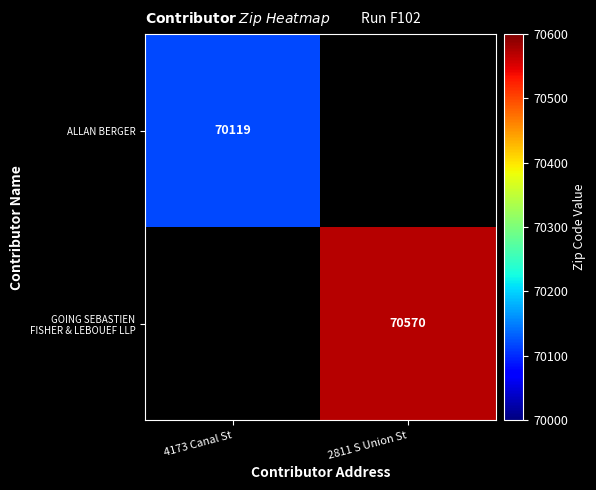

What is the maximum value shown in the chart?

70570.0